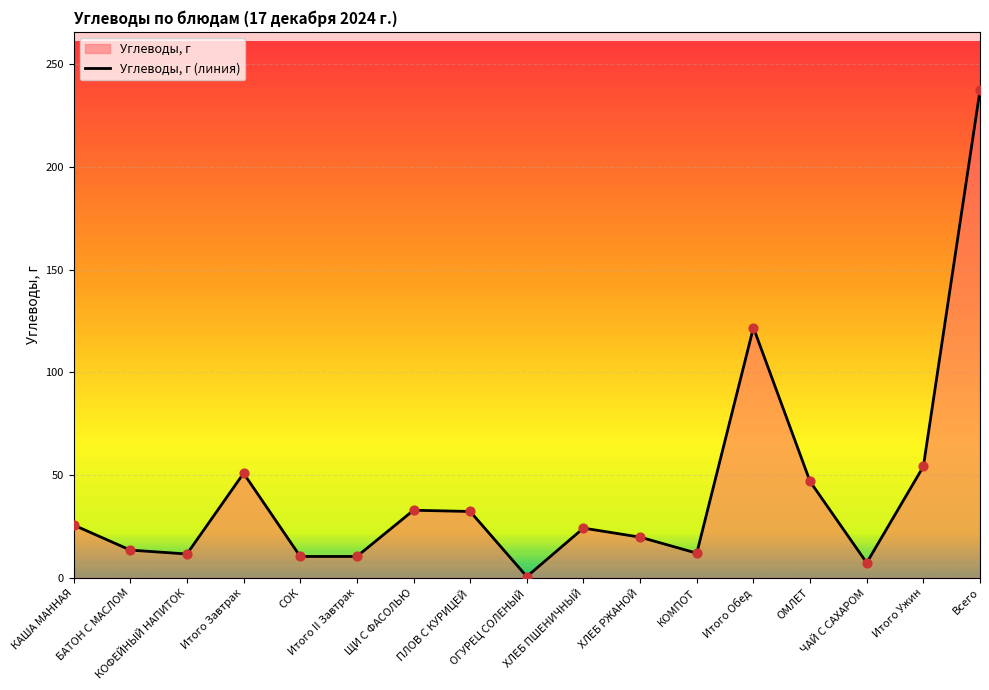

Approximately how many times larger is the value at КОМПОТ compared to Итого Обед?

0.1